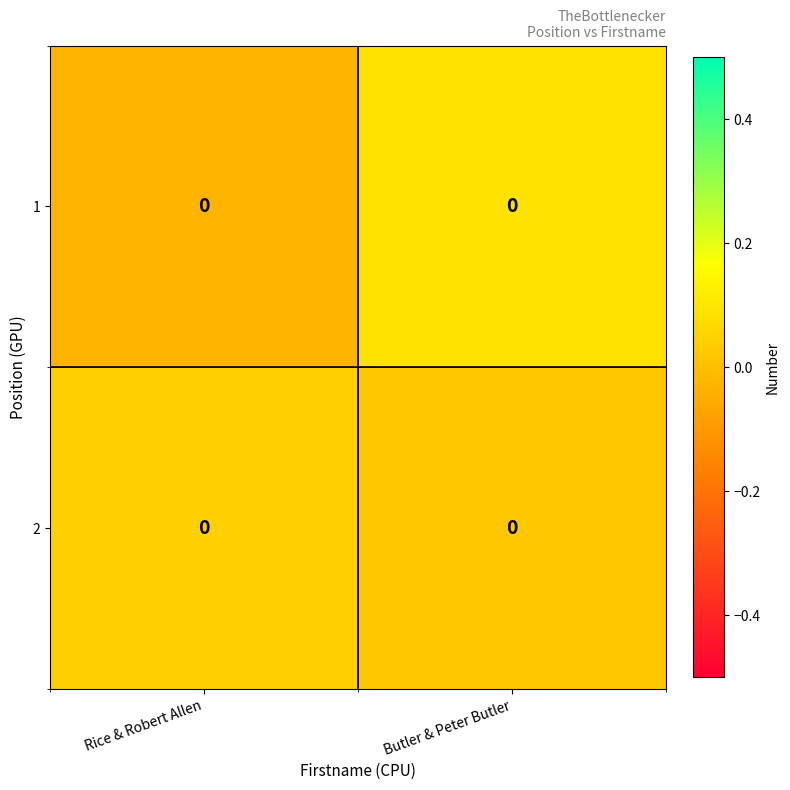

What is the difference between the highest and lowest values at Butler & Peter Butler?

0.1